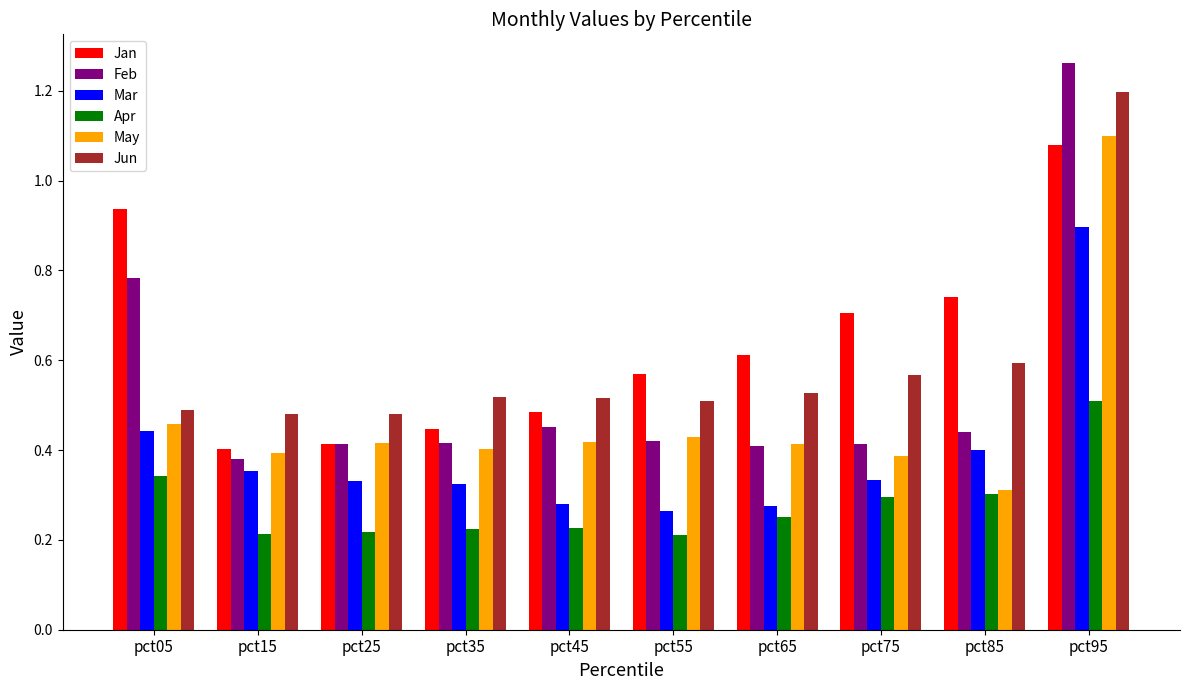

Which series has the largest total across all categories?

Jan